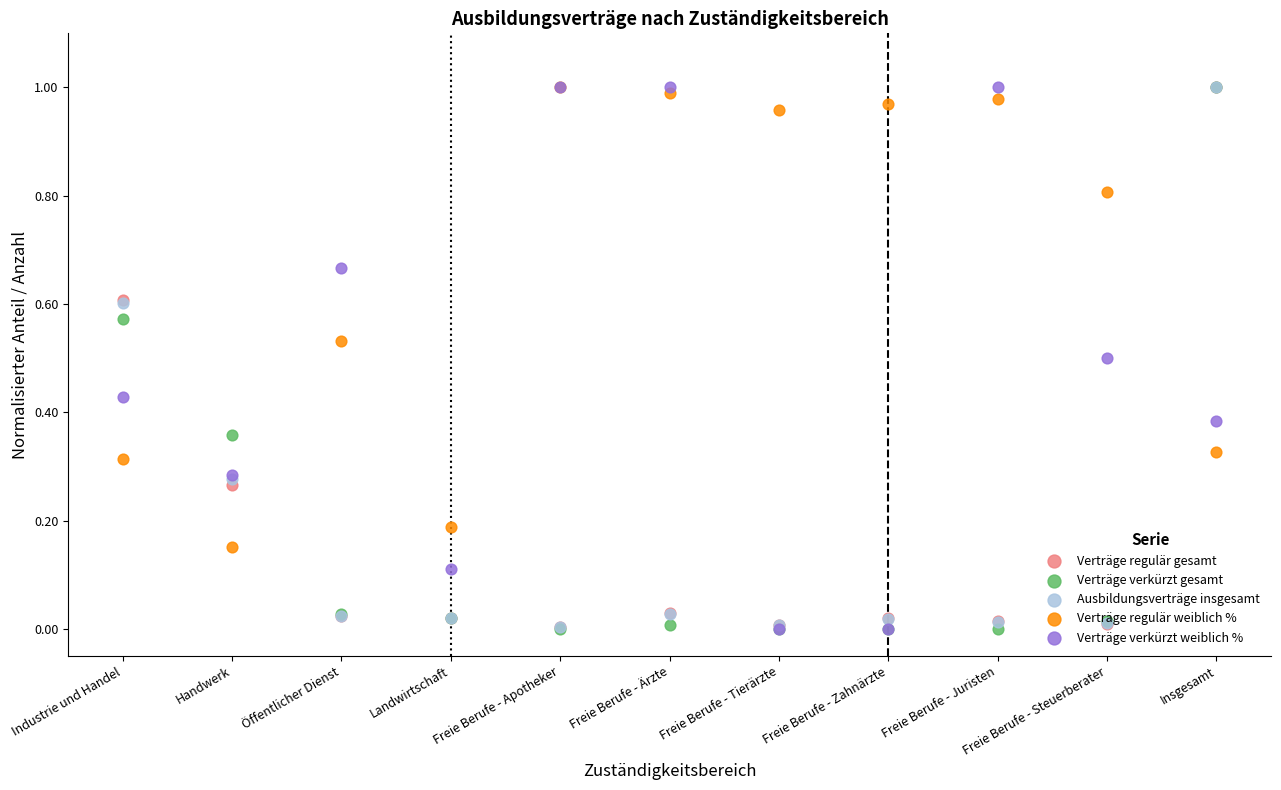

Which series has the widest spread of Y values?

Verträge verkürzt gesamt